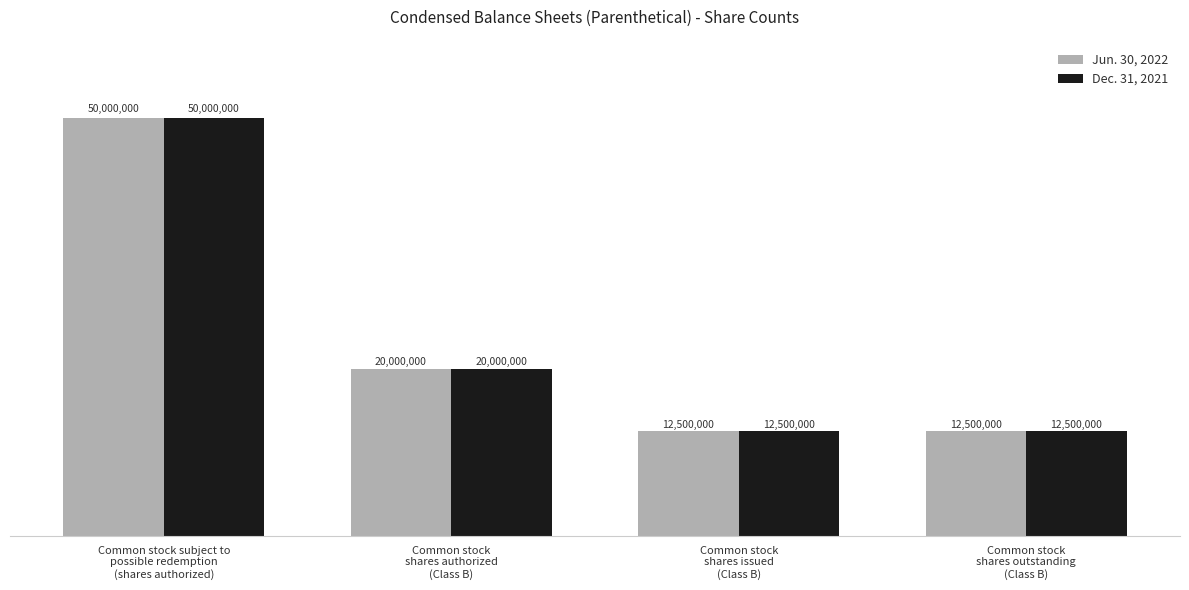

What is the highest value of the Dec. 31, 2021 series?

50000000